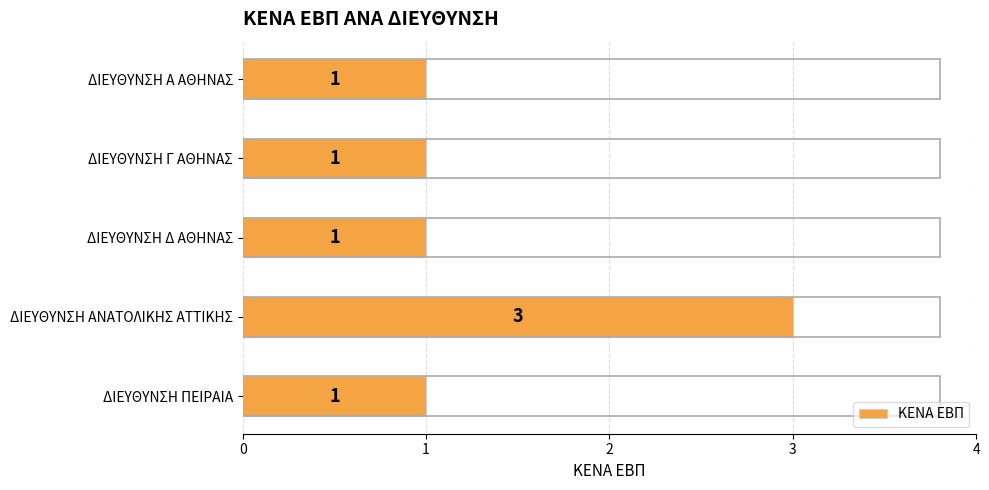

How many bars are there in total?

5